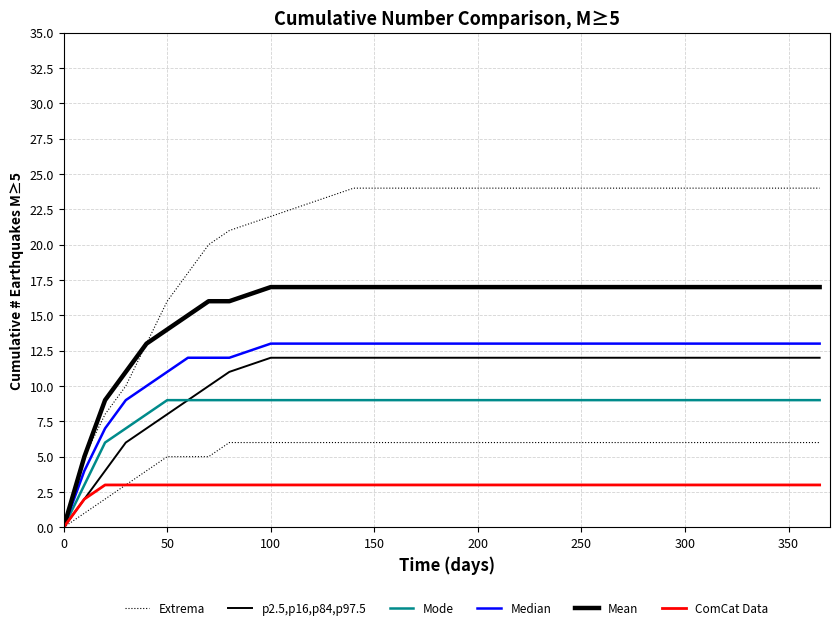

True or false: Median has more than 2 interior local peaks.

False